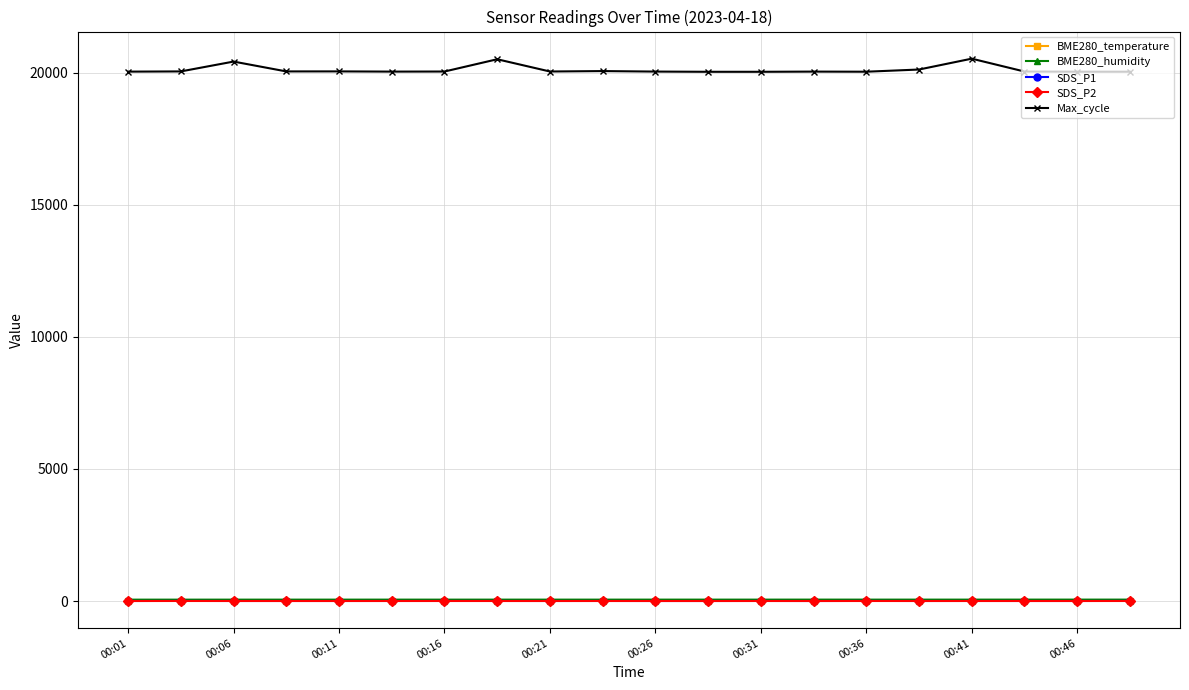

Which series has the widest spread of values?

Max_cycle